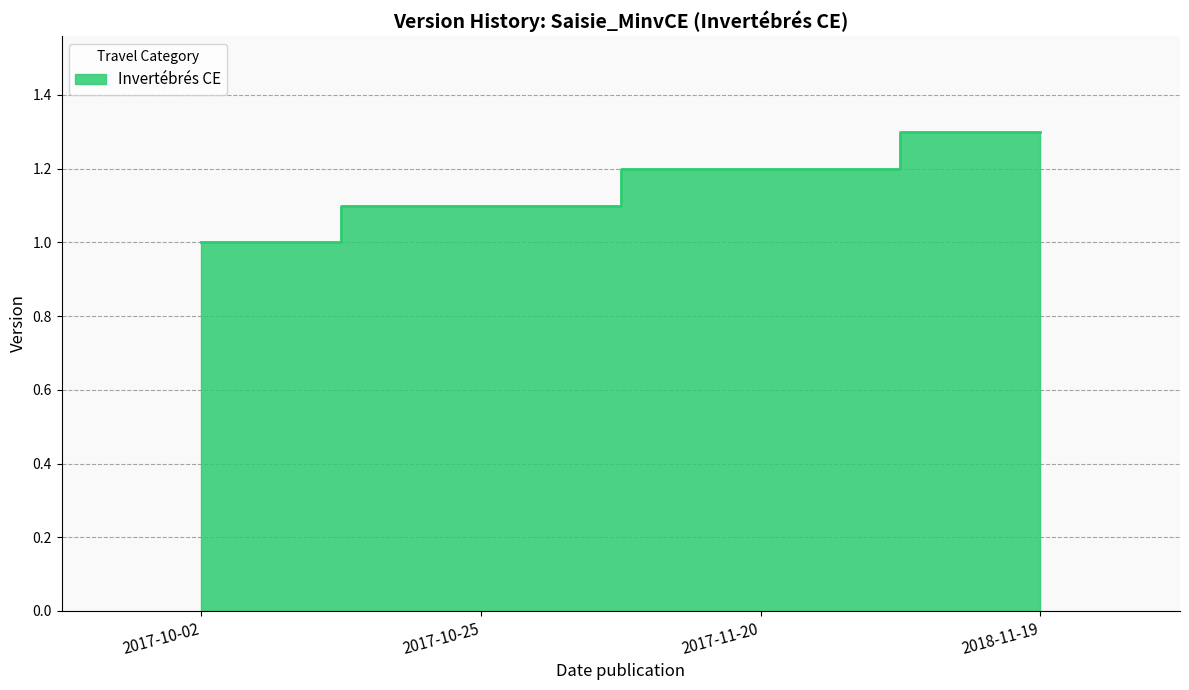

Count the number of values greater than 1.

3